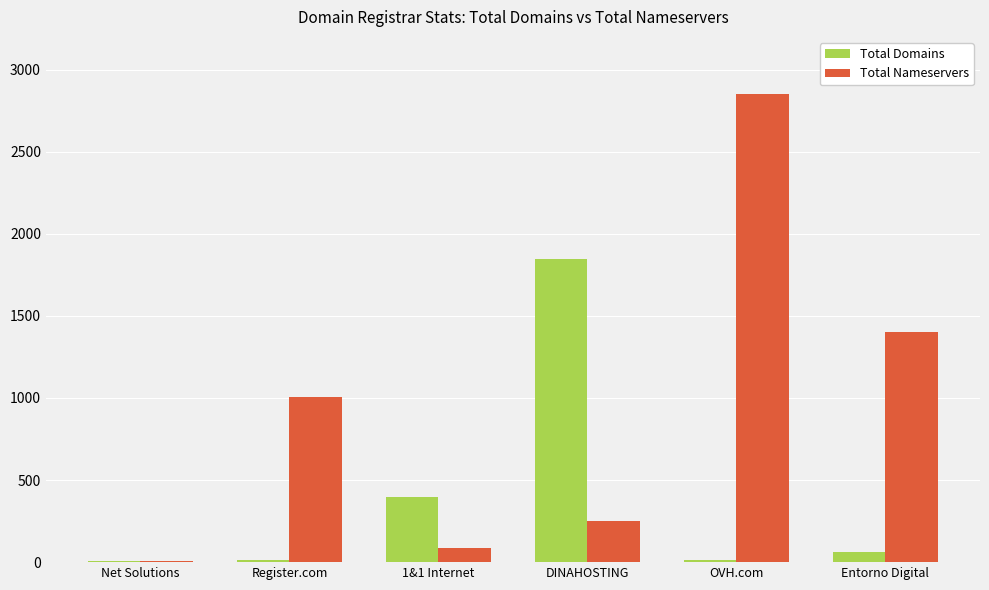

Is it true that Total Nameservers equals 1009 at Register.com?

True